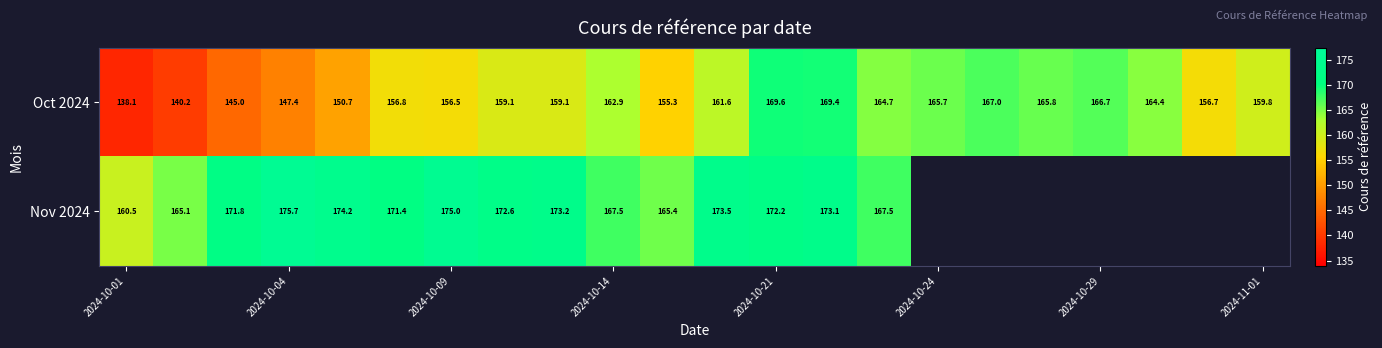

What is the difference between the highest and lowest values at 2024-10-01?

22.4